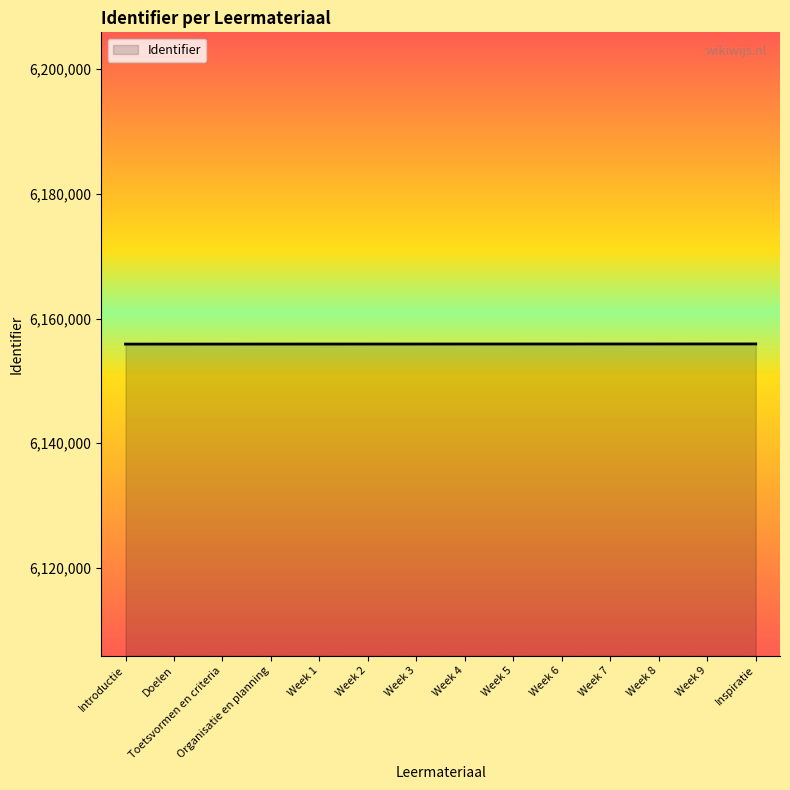

What is the sum of all values?

86182824